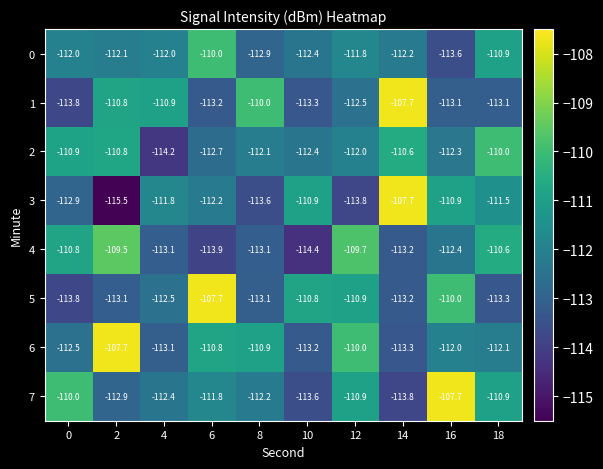

What is the maximum value for 0?

-110.0